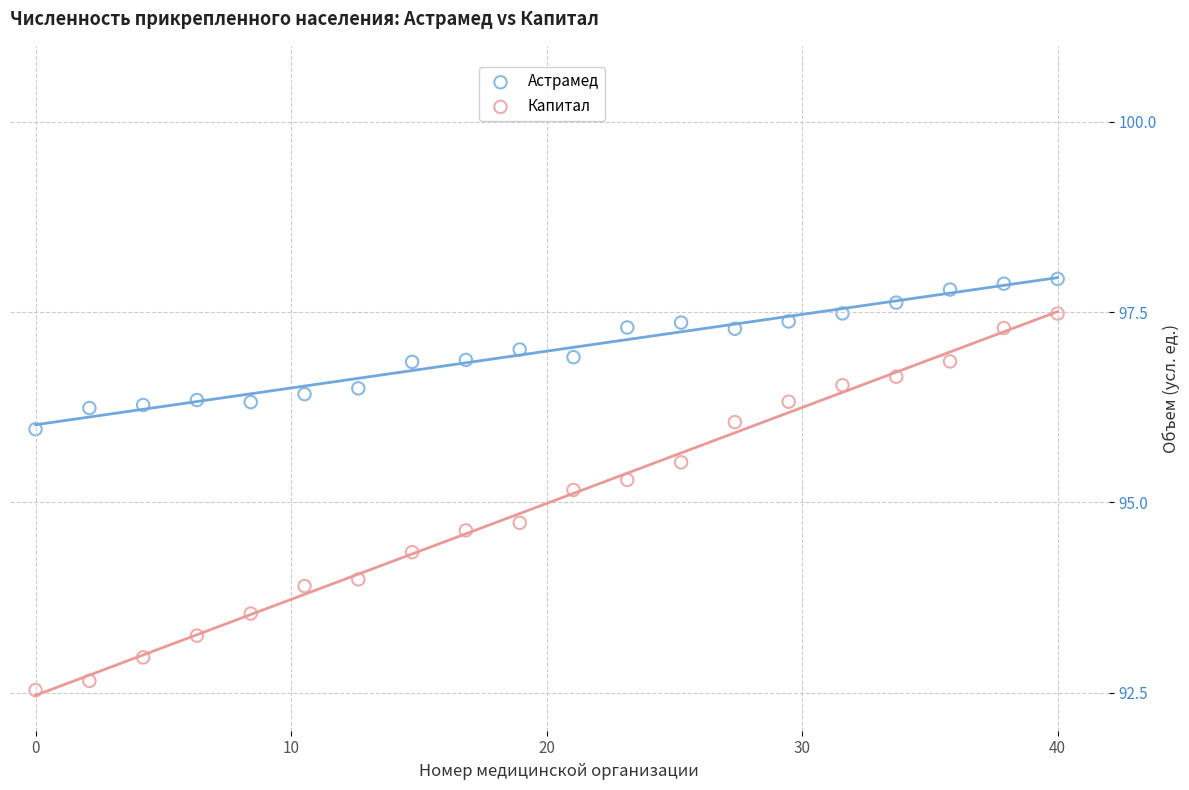

Which series contains the highest Y value?

Астрамед